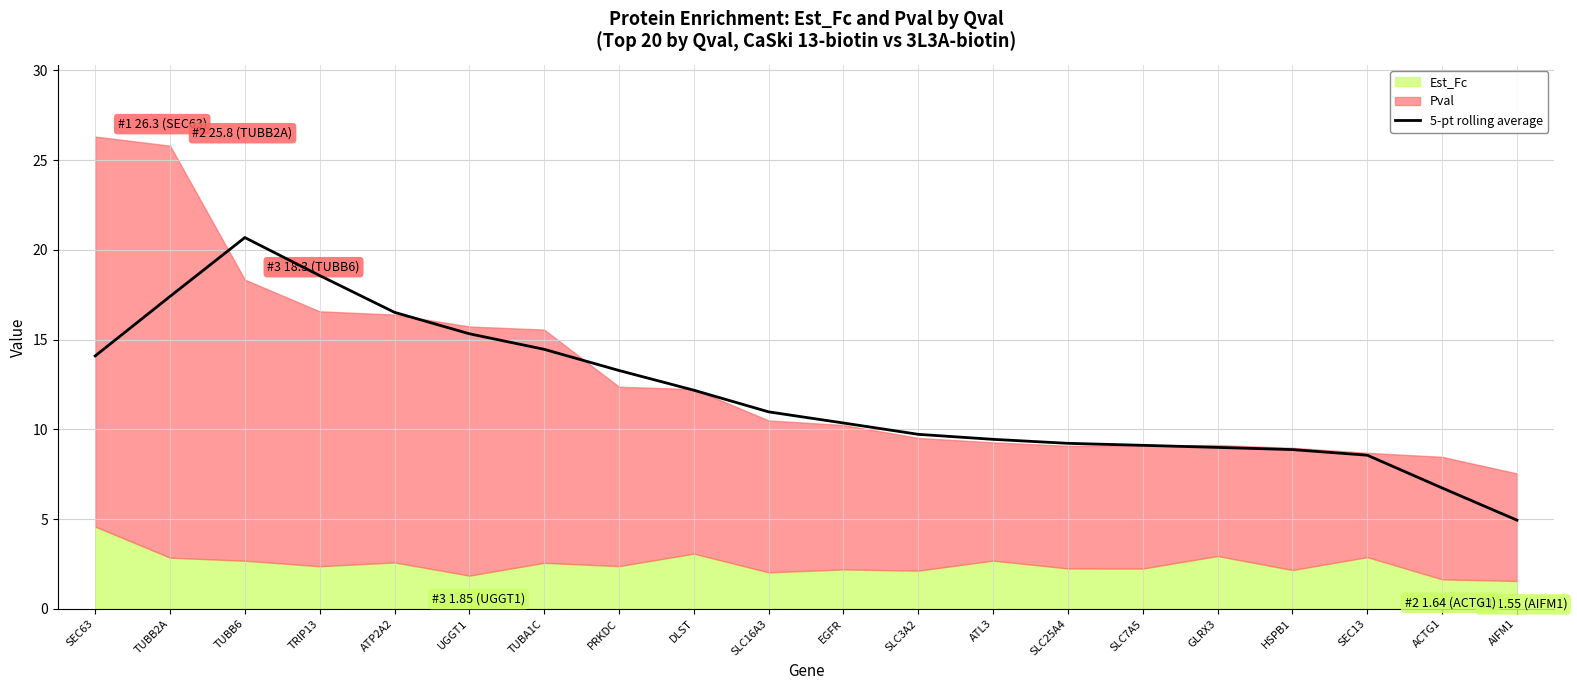

What is the average value?

12.0